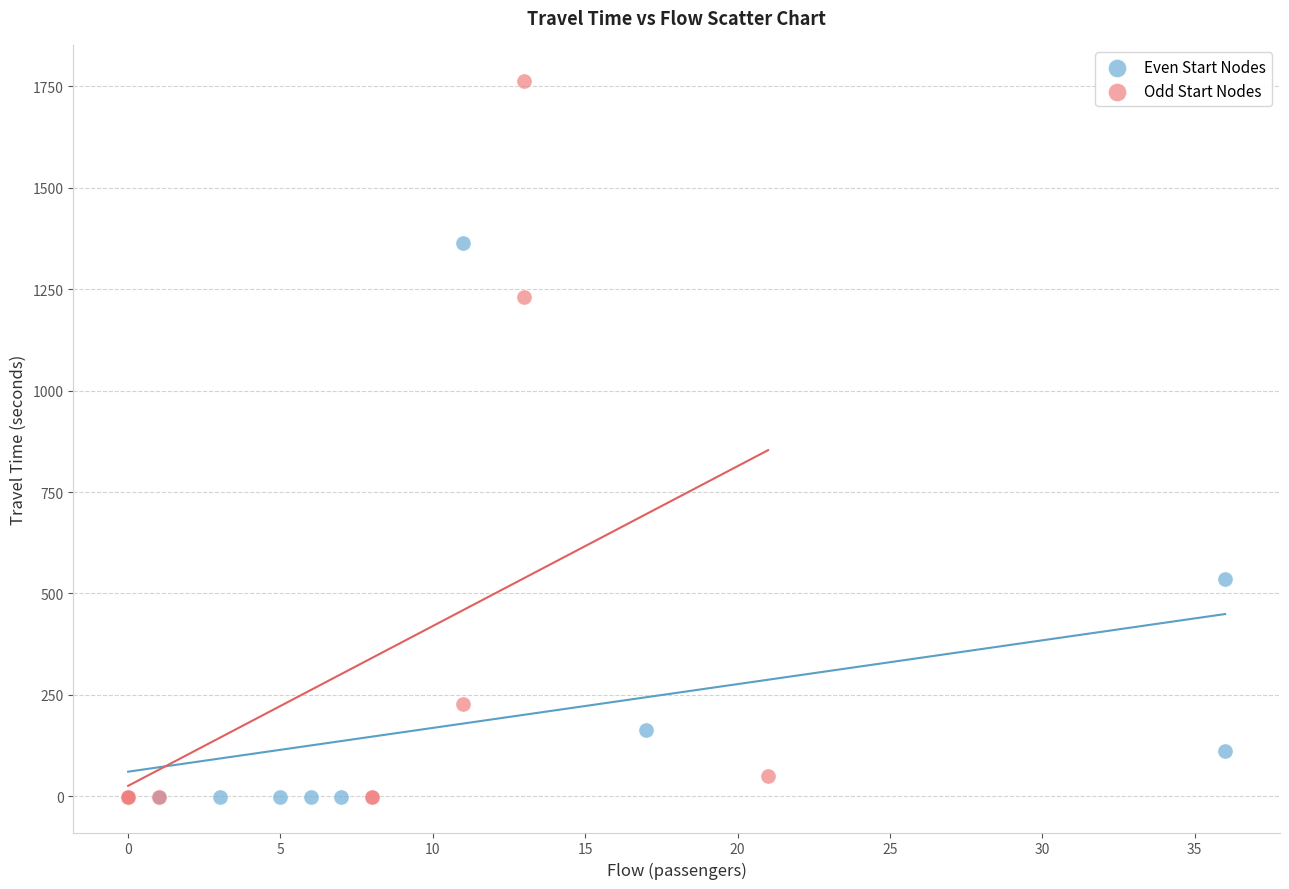

What are all the series names shown in the legend?

Even Start Nodes, Odd Start Nodes